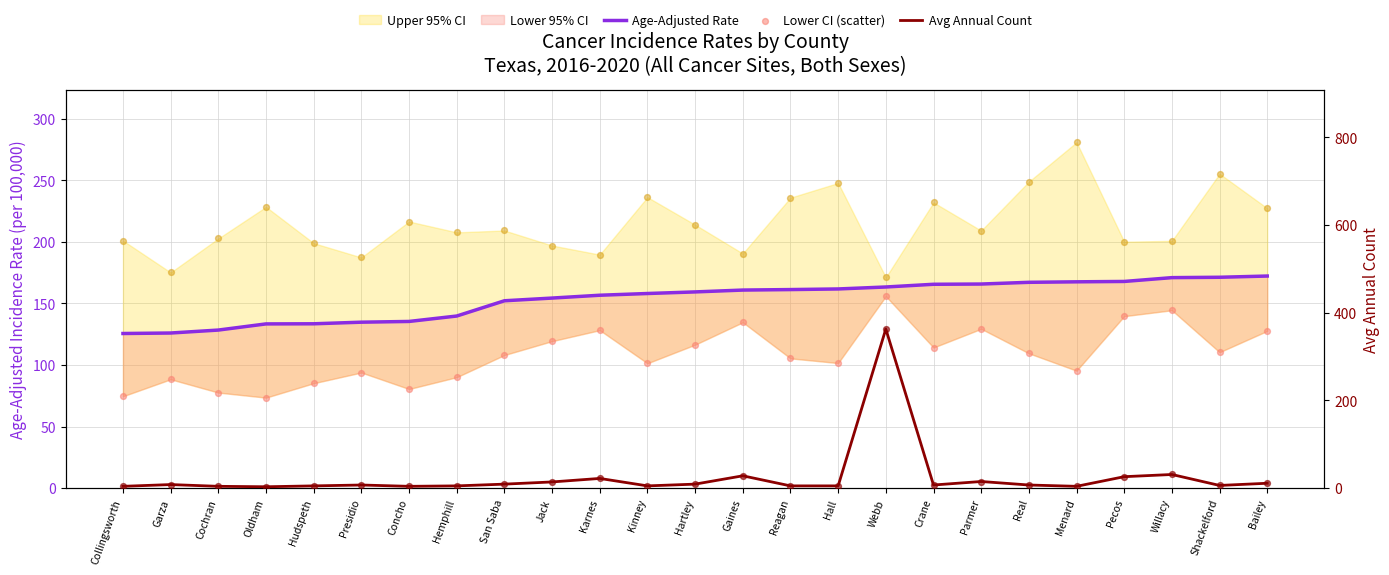

Which series has the largest total across all categories?

Upper CI (scatter)